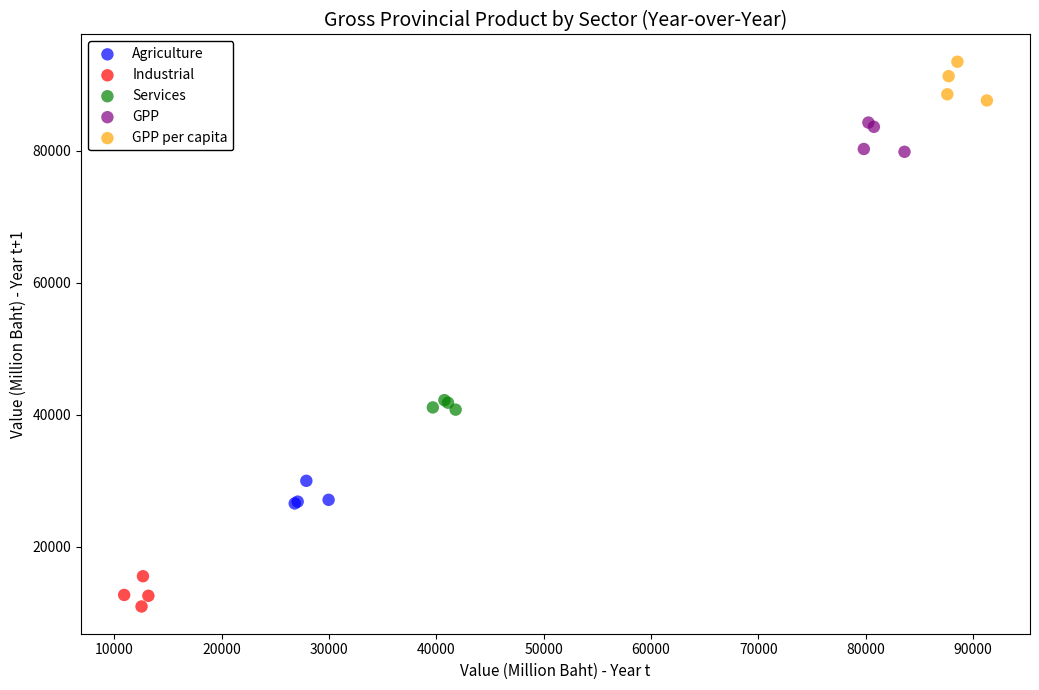

Which series reaches the maximum Y coordinate?

GPP per capita